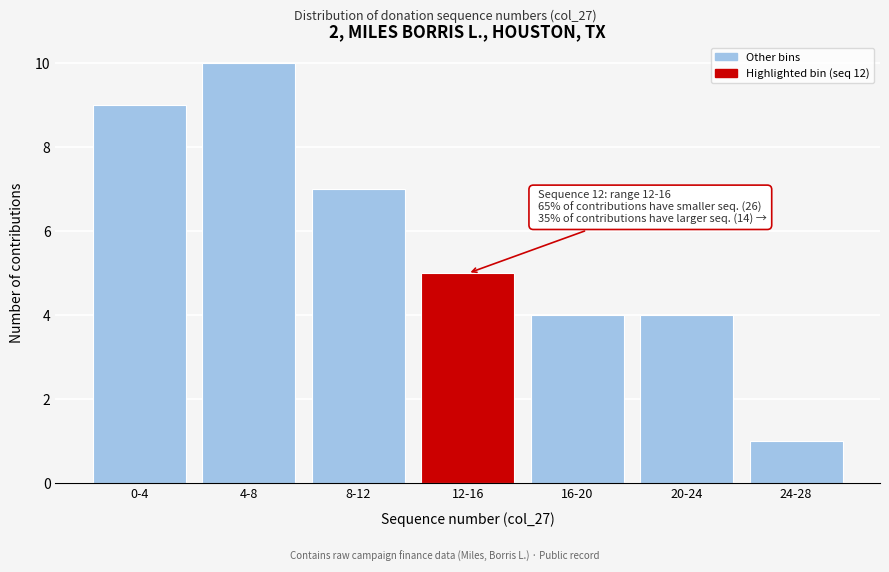

Reading left to right, transcribe all the data shown in this chart.

0-4=9	4-8=10	8-12=7	12-16=5	16-20=4	20-24=4	24-28=1